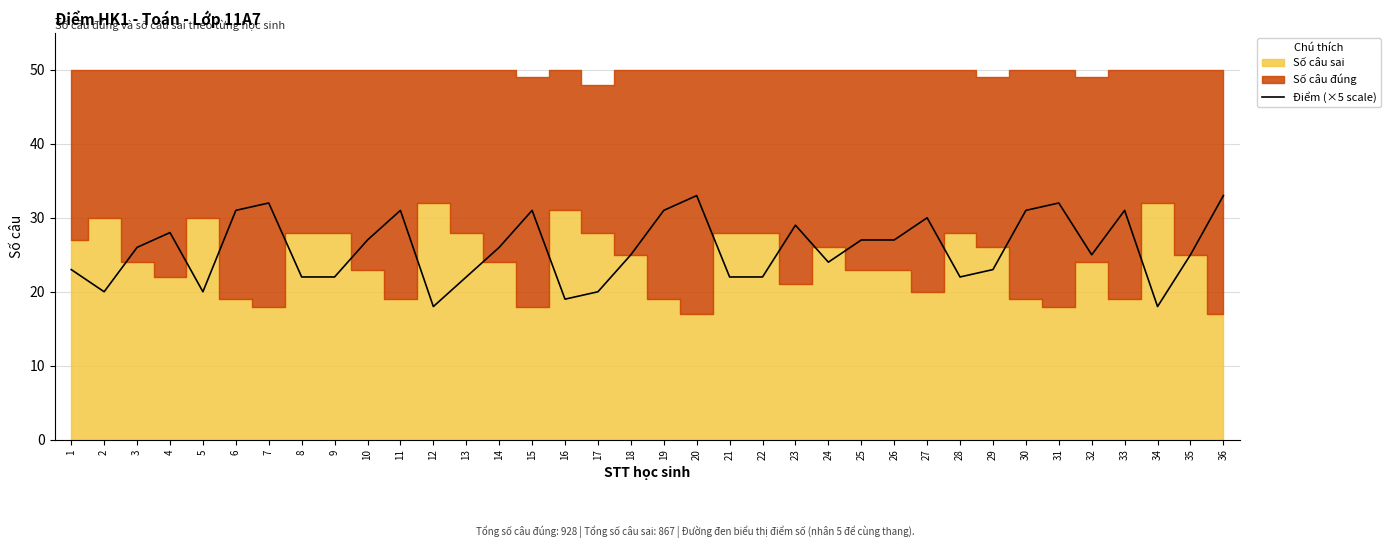

Is it true that the value at 28 is 37?

False